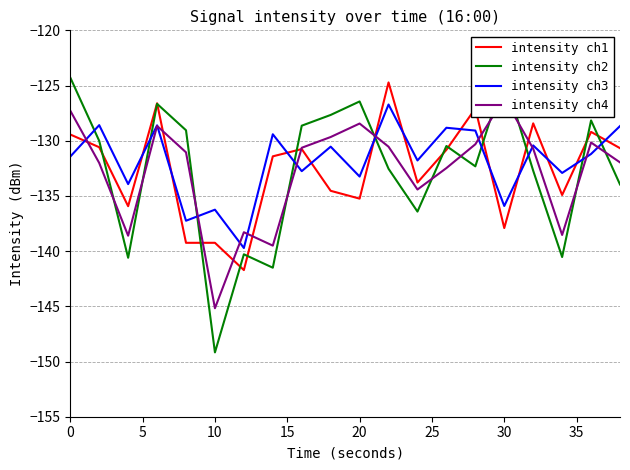

True or false: intensity ch3 has a value of -135.9 at 30.

True